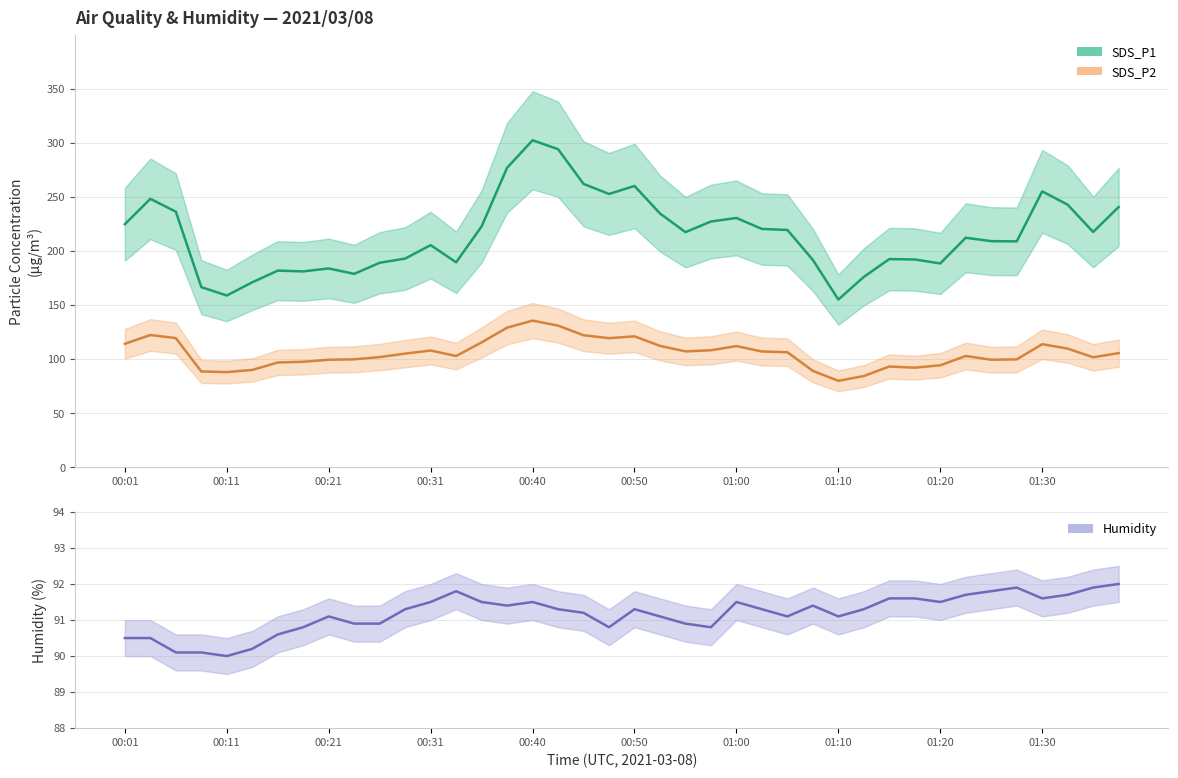

What are all the series names shown in the legend?

SDS_P1, SDS_P2, Humidity